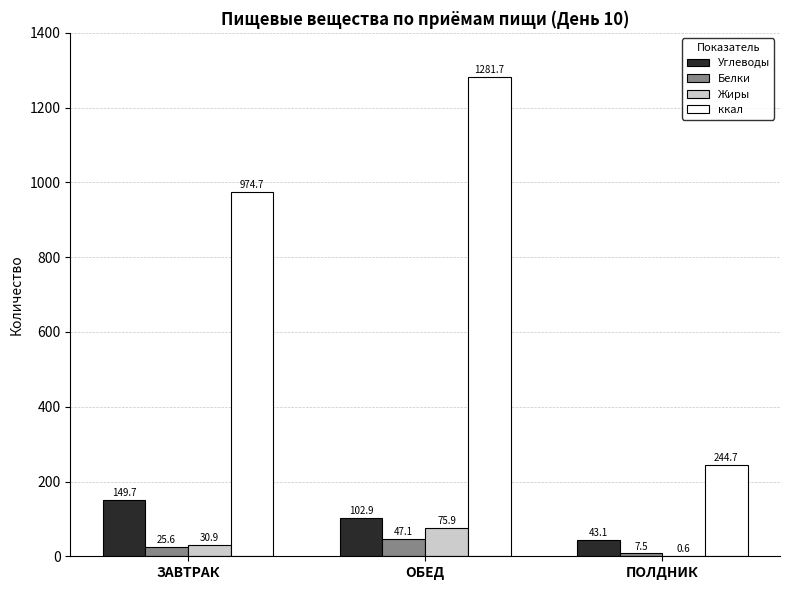

Are the bars grouped side by side (vs. stacked)?

Yes